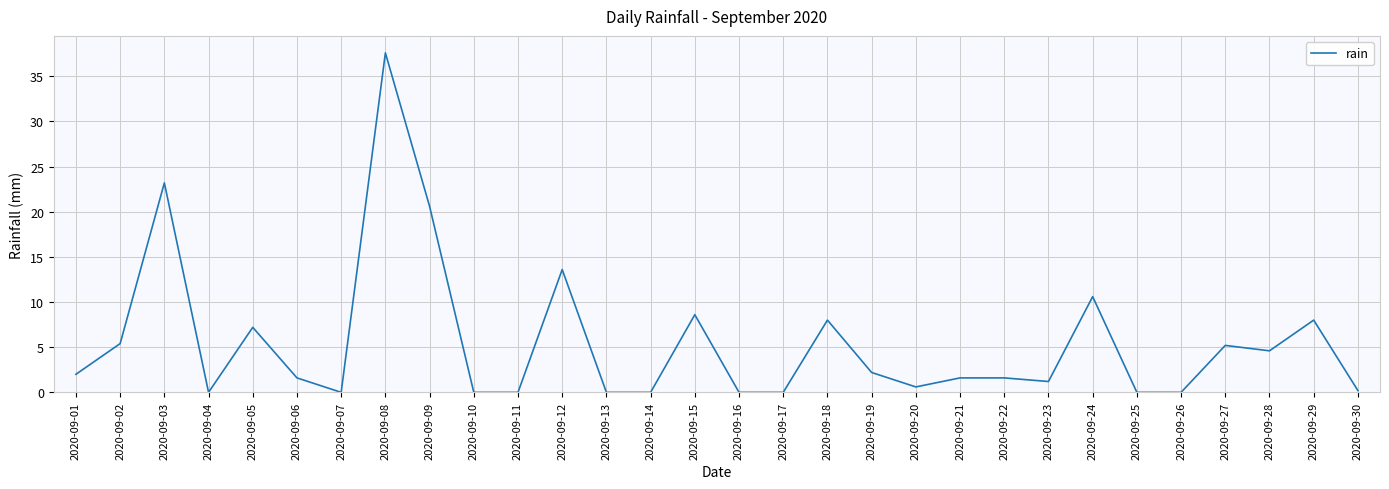

What is the difference between the maximum and minimum values?

37.6